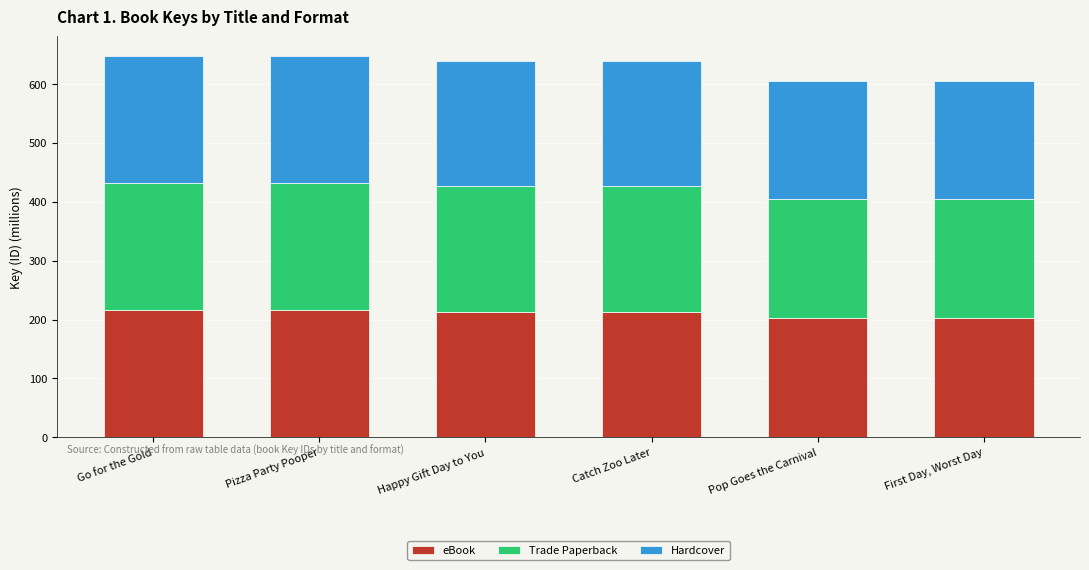

Reading left to right, what are the values for eBook?

216.2	216.2	213.1	213.1	202.0	202.0